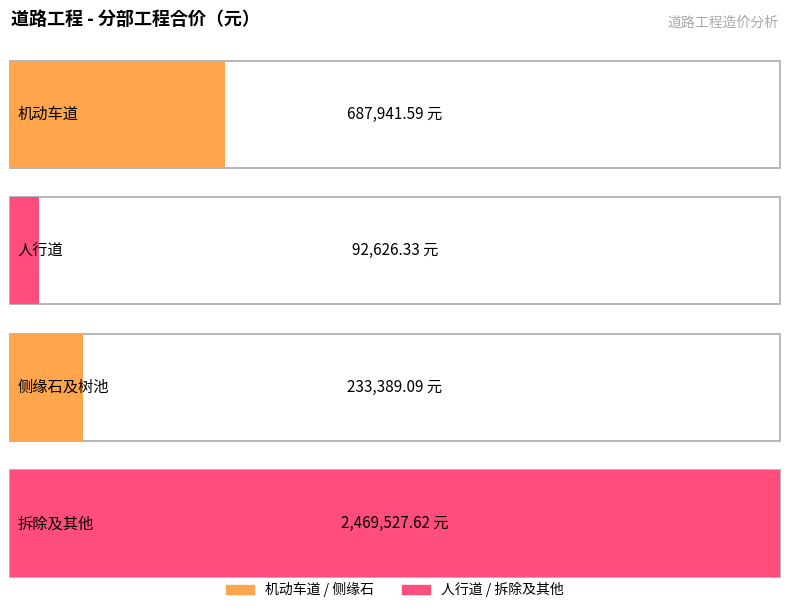

How many bars are there in total?

4